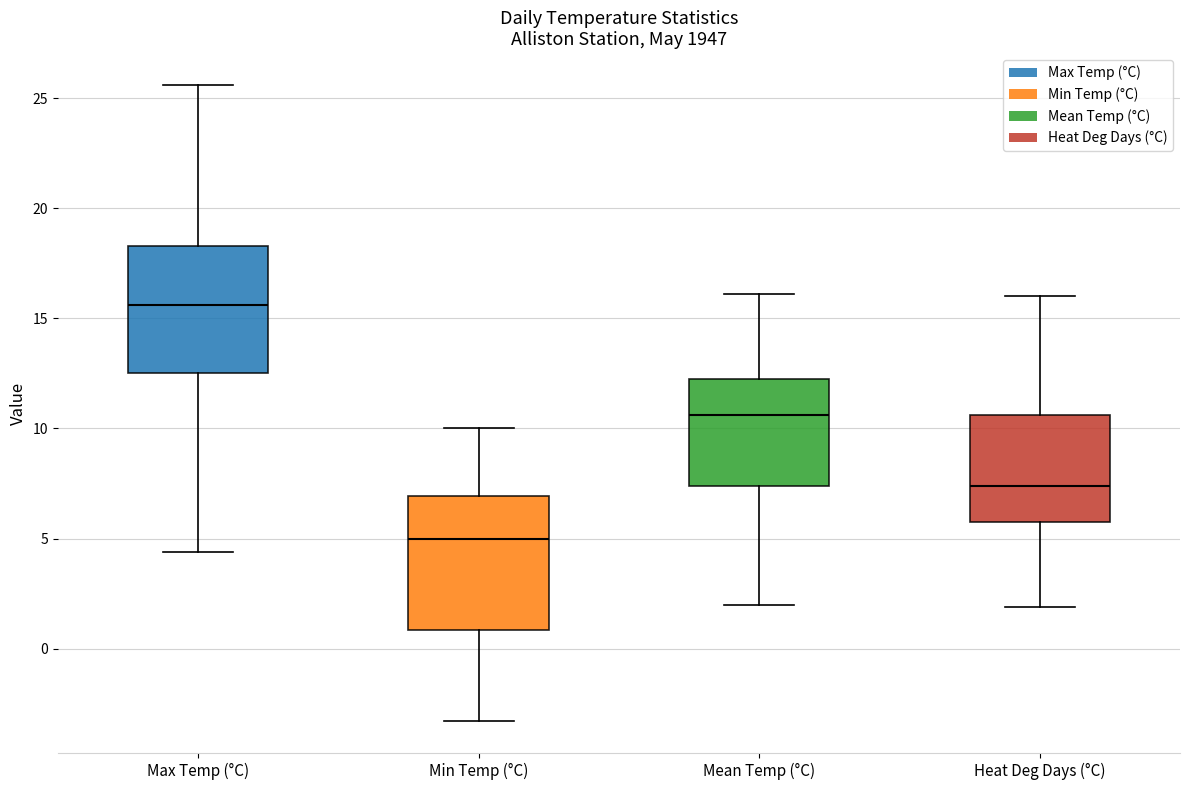

Where is the upper edge of the box for Min Temp (°C) on the y-axis? The values are not printed on the chart, so give them approximately, as read against the axis.

7.0